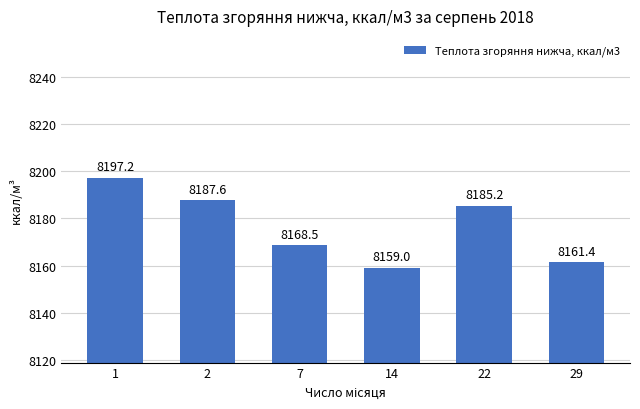

Which has a higher value, 7 or 2?

2